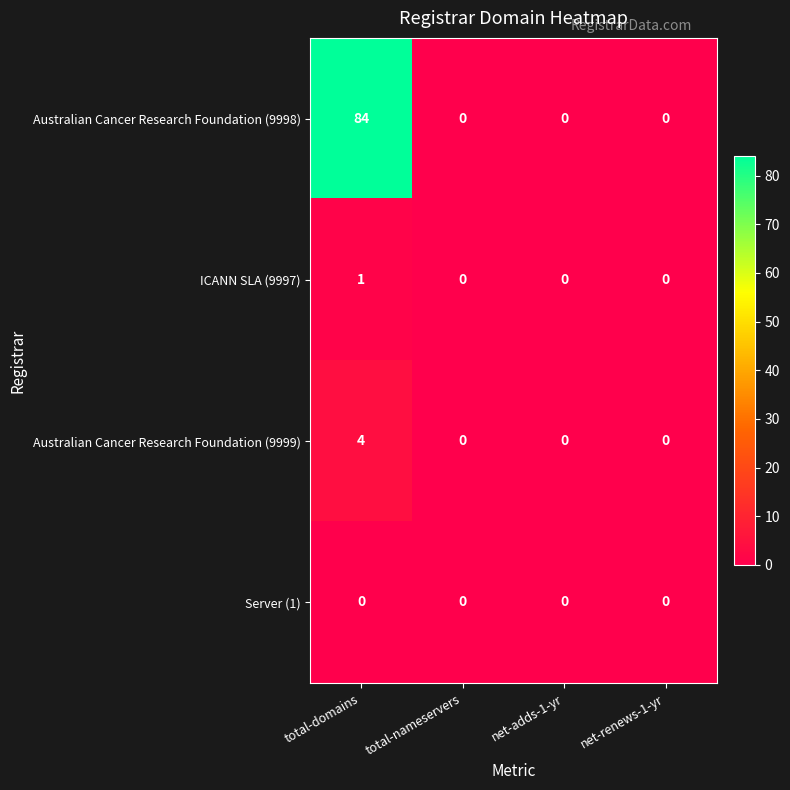

Count the Australian Cancer Research Foundation (9998) values in the range 0 to 84.

4